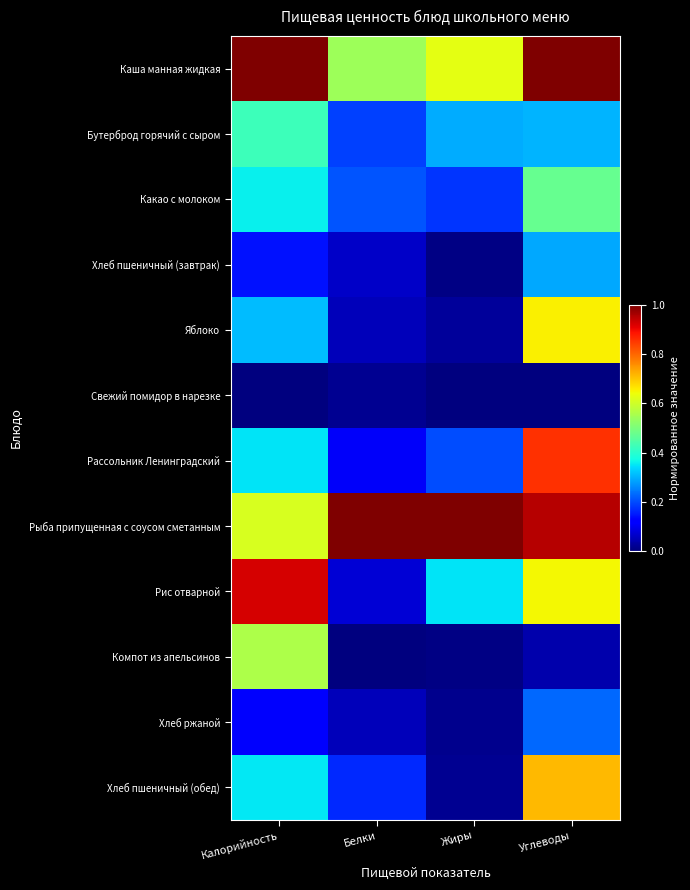

At which category is the sum across all series the highest?

Углеводы